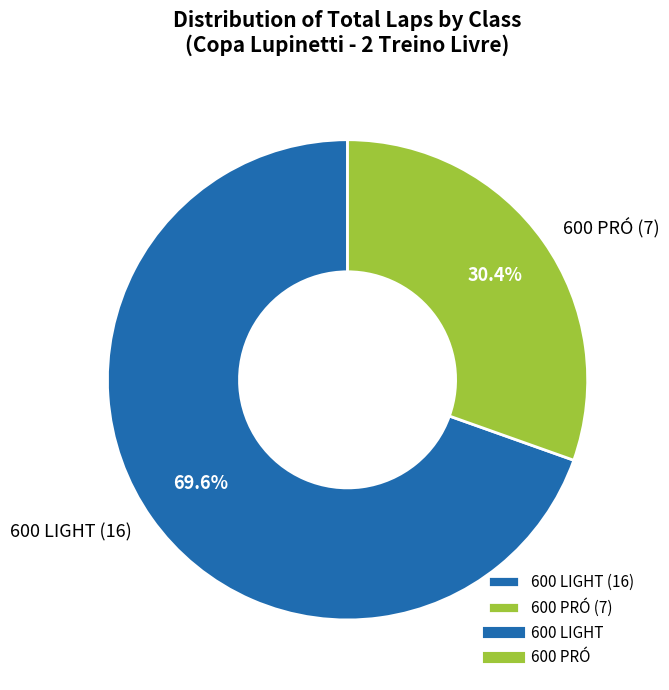

Between 600 PRÓ (7) and 600 LIGHT (16), which is larger?

600 LIGHT (16)